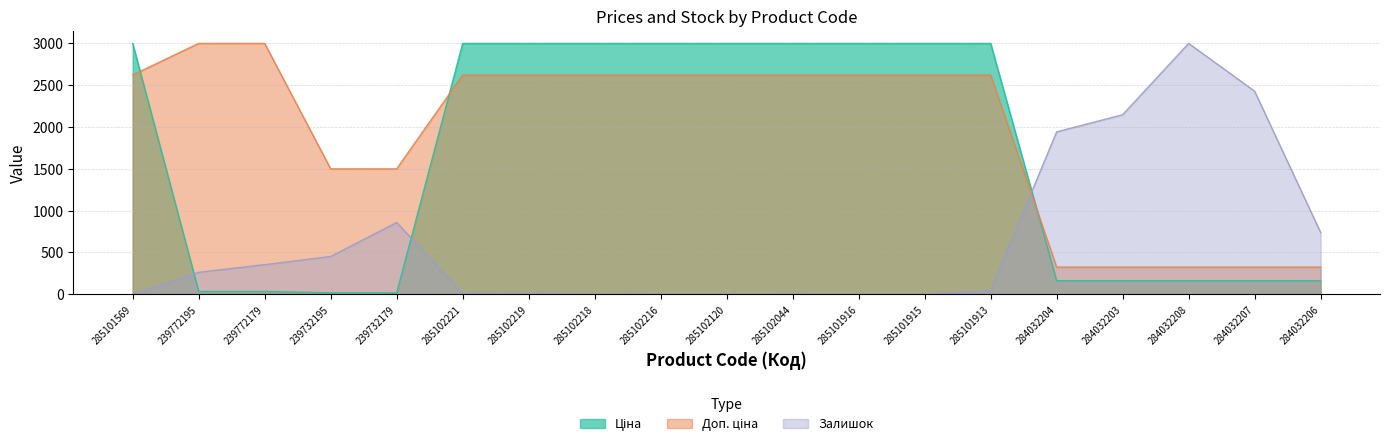

What is the total value across all series at 284032206?

1226.8